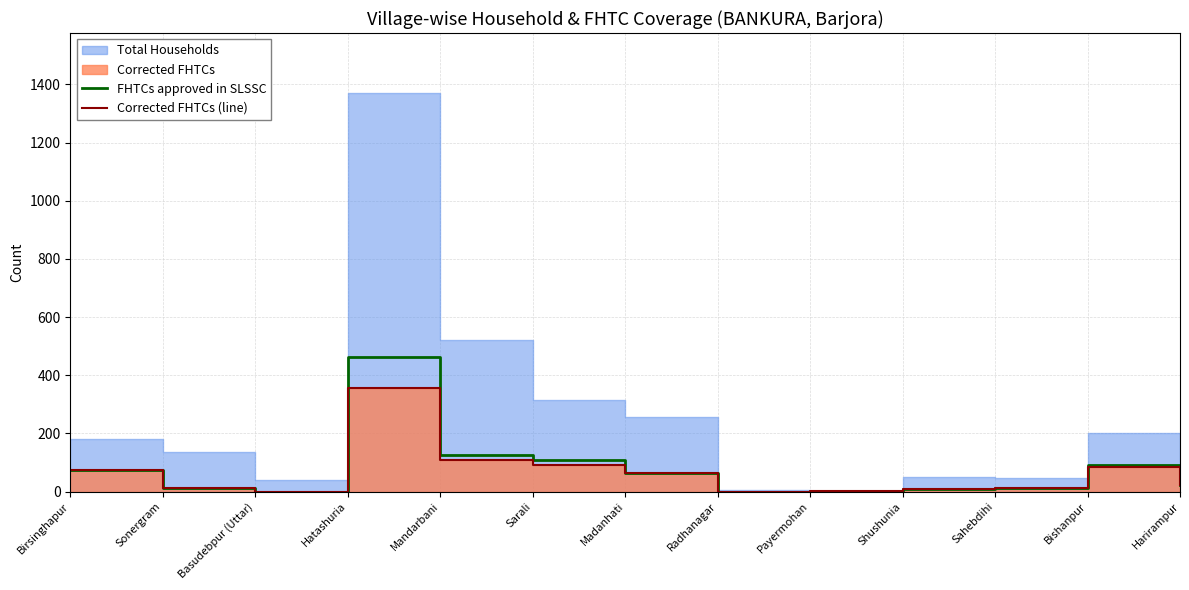

Which label corresponds to the largest value in the chart?

Hatashuria